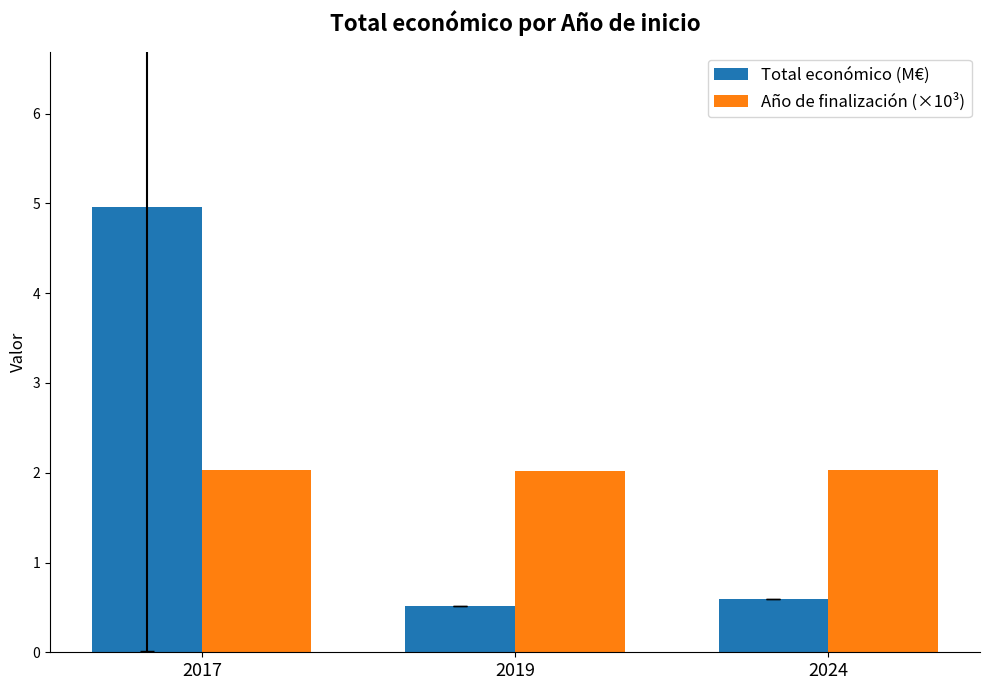

What is the difference between the maximum and minimum values in the Total económico (M€) series?

4.4